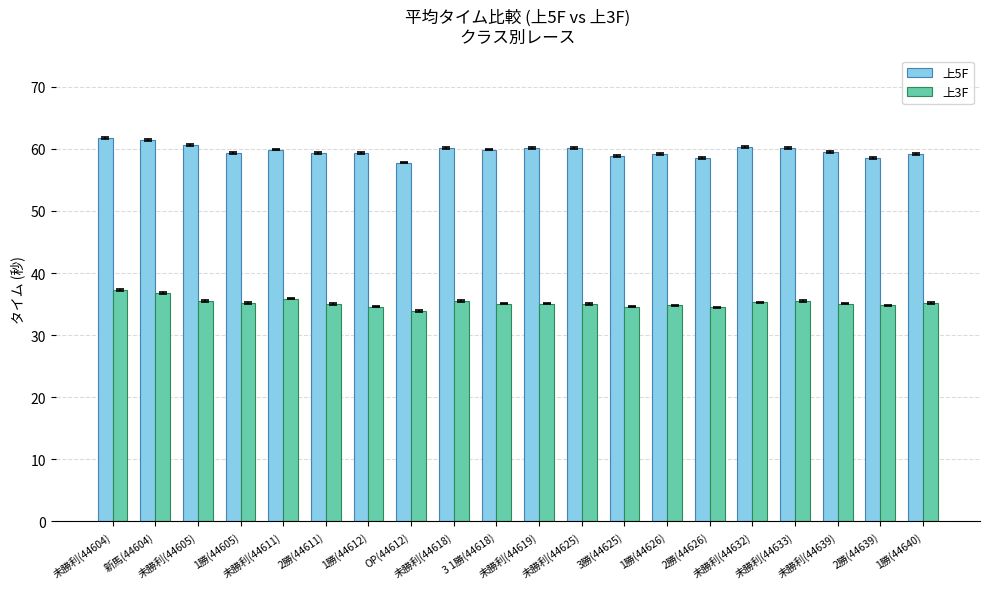

Which series has the largest total across all categories?

上5F